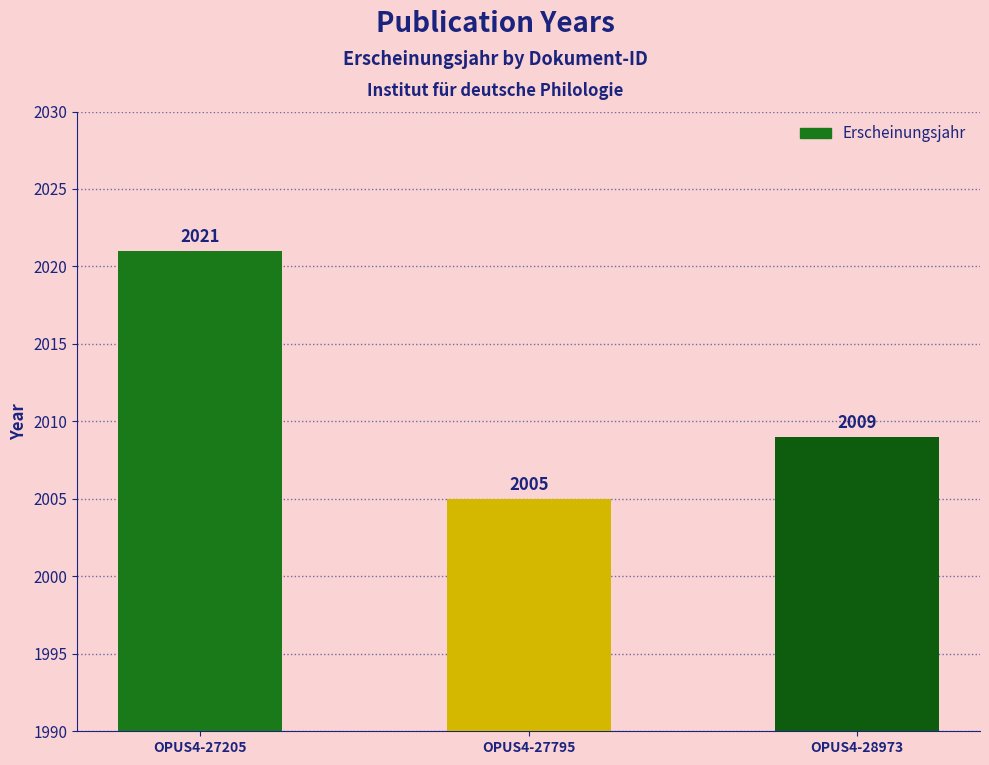

Count the number of categories in the chart.

3